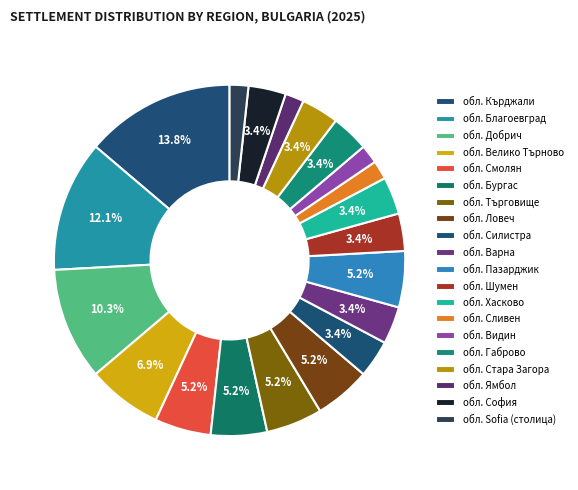

Combined, do обл. Хасково and обл. Добрич account for over 50%?

No